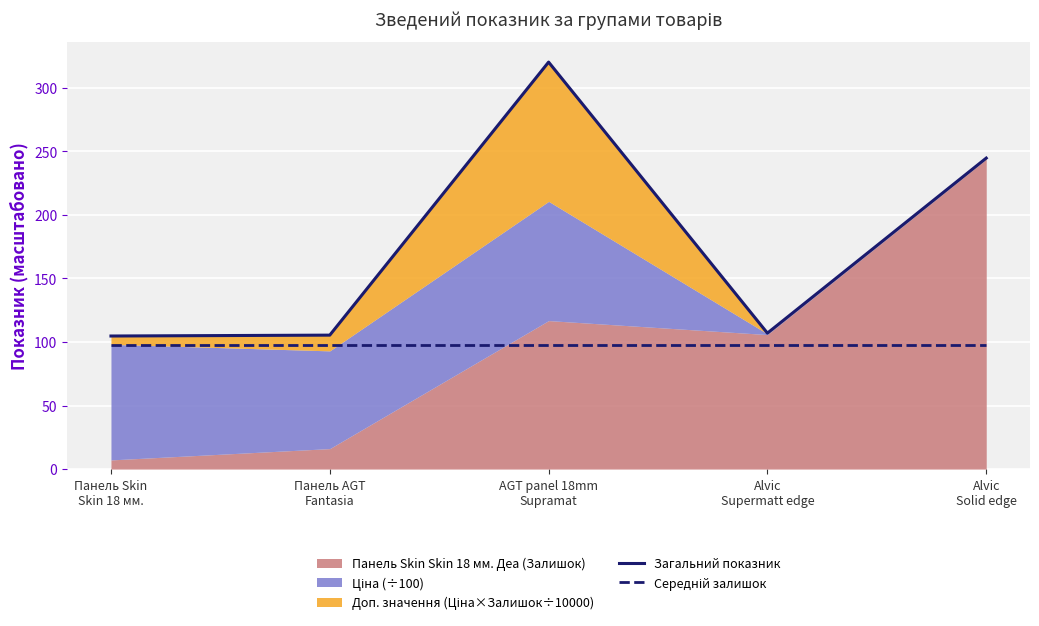

At which label does Загальний показник first exceed 106?

AGT panel 18mm
Supramat